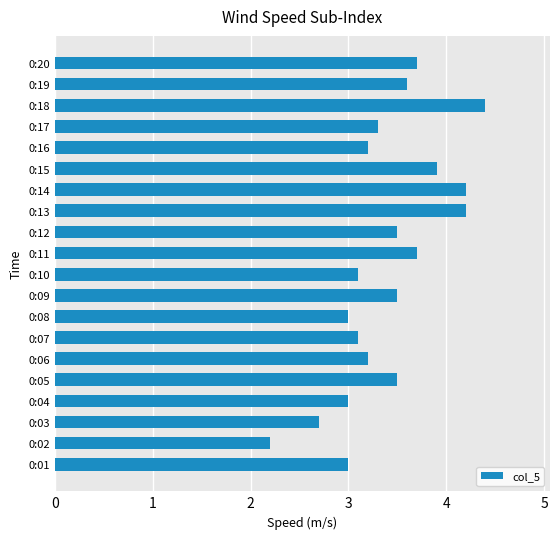

What is the average value?

3.4